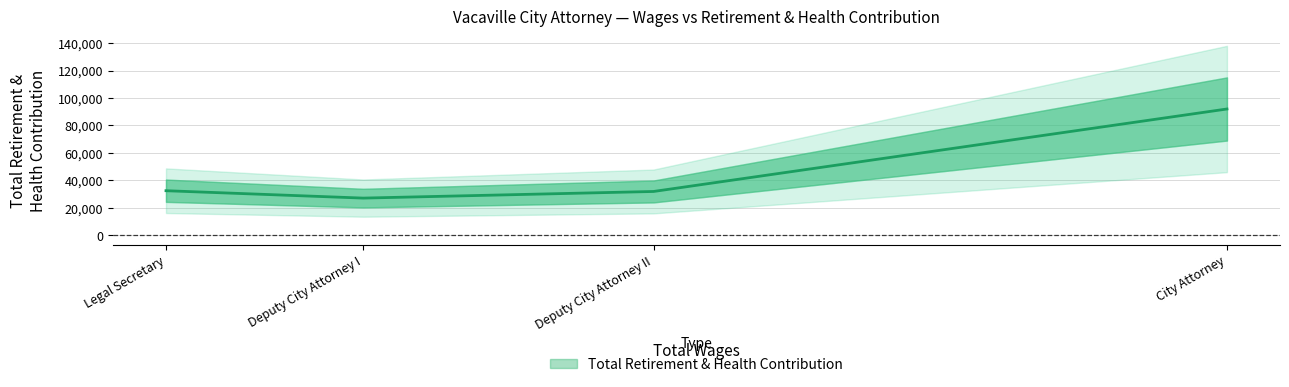

Rank the categories by value from lowest to highest.

Deputy City Attorney I, Deputy City Attorney II, Legal Secretary, City Attorney